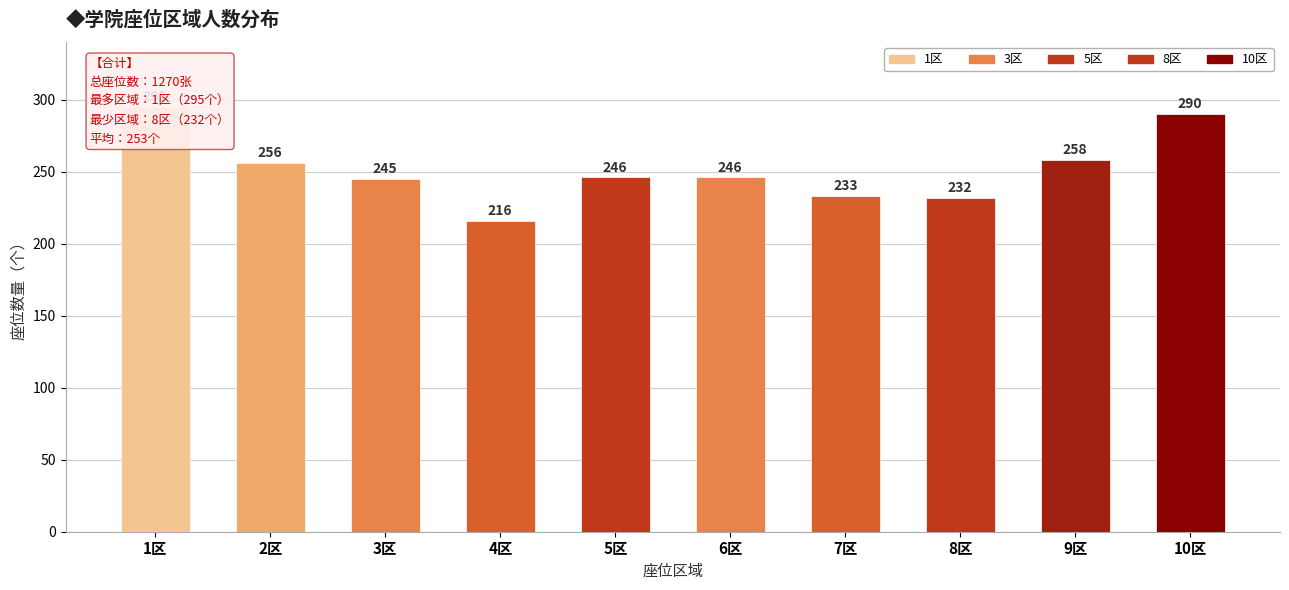

List the labels in order of value, smallest first.

4区, 8区, 7区, 3区, 5区, 6区, 2区, 9区, 10区, 1区